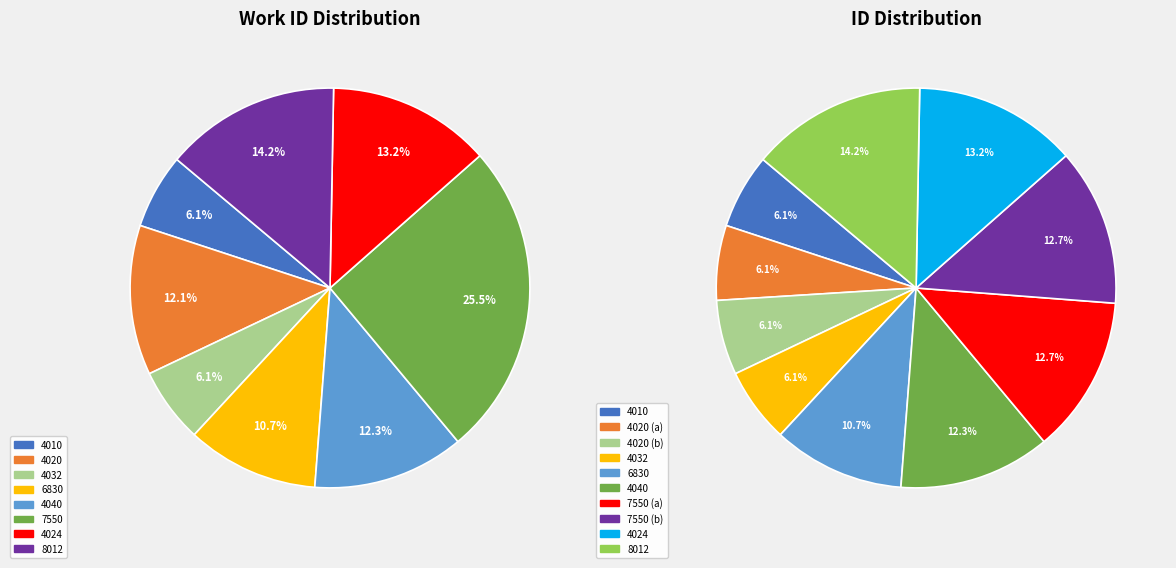

Which slice is the largest?

8012